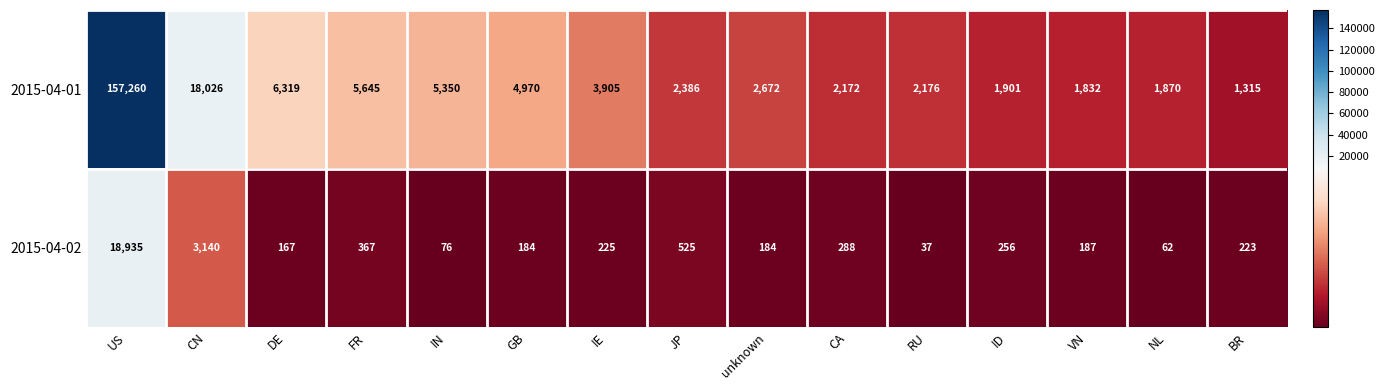

List the series in order of their peak value, lowest first.

2015-04-02, 2015-04-01